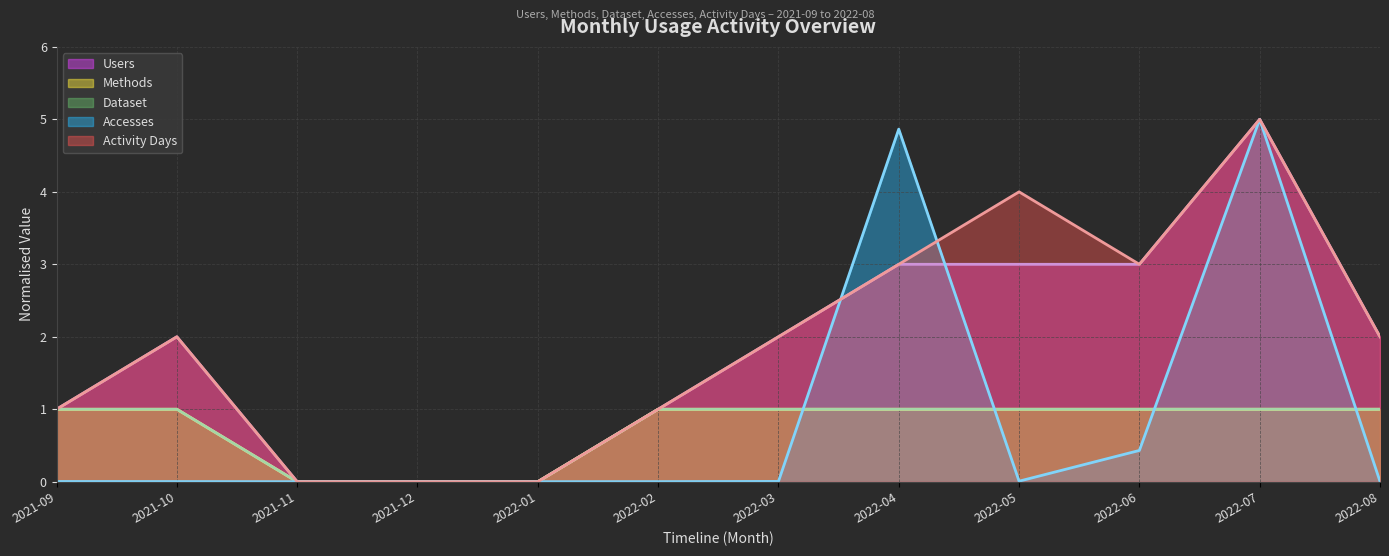

Rank the series by their maximum value, from highest to lowest.

Users (line), Accesses (line), Activity Days (line), Methods (line), Dataset (line)